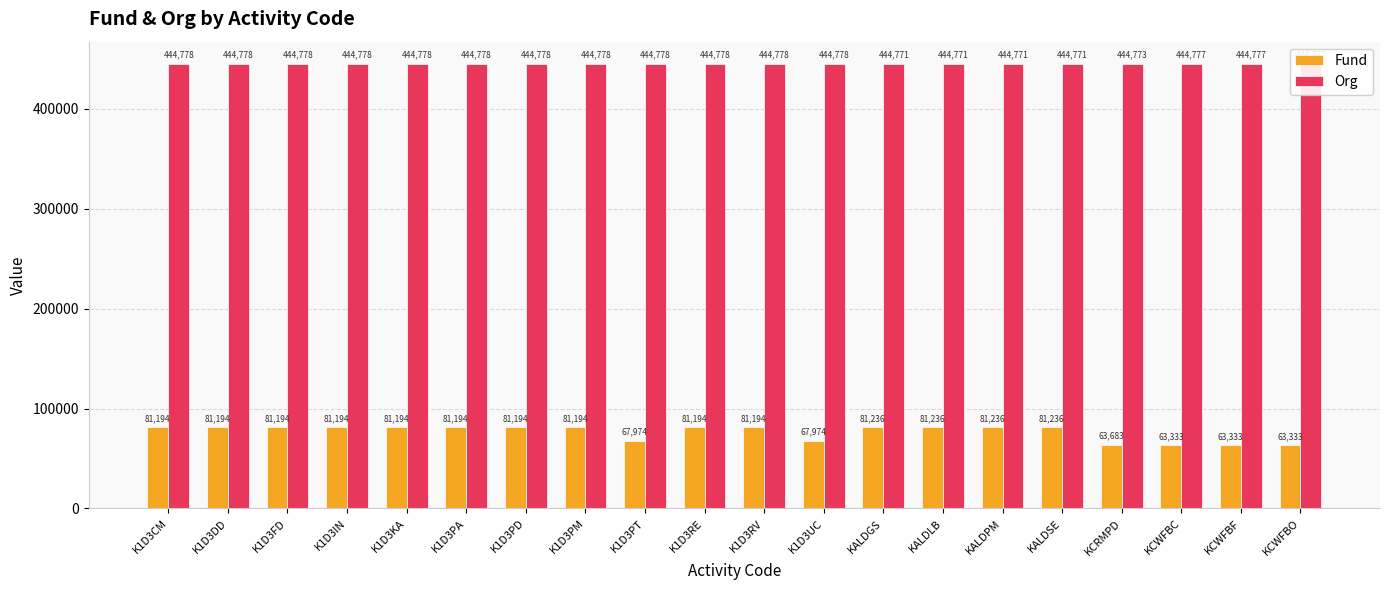

What are all the series names shown in the legend?

Fund, Org